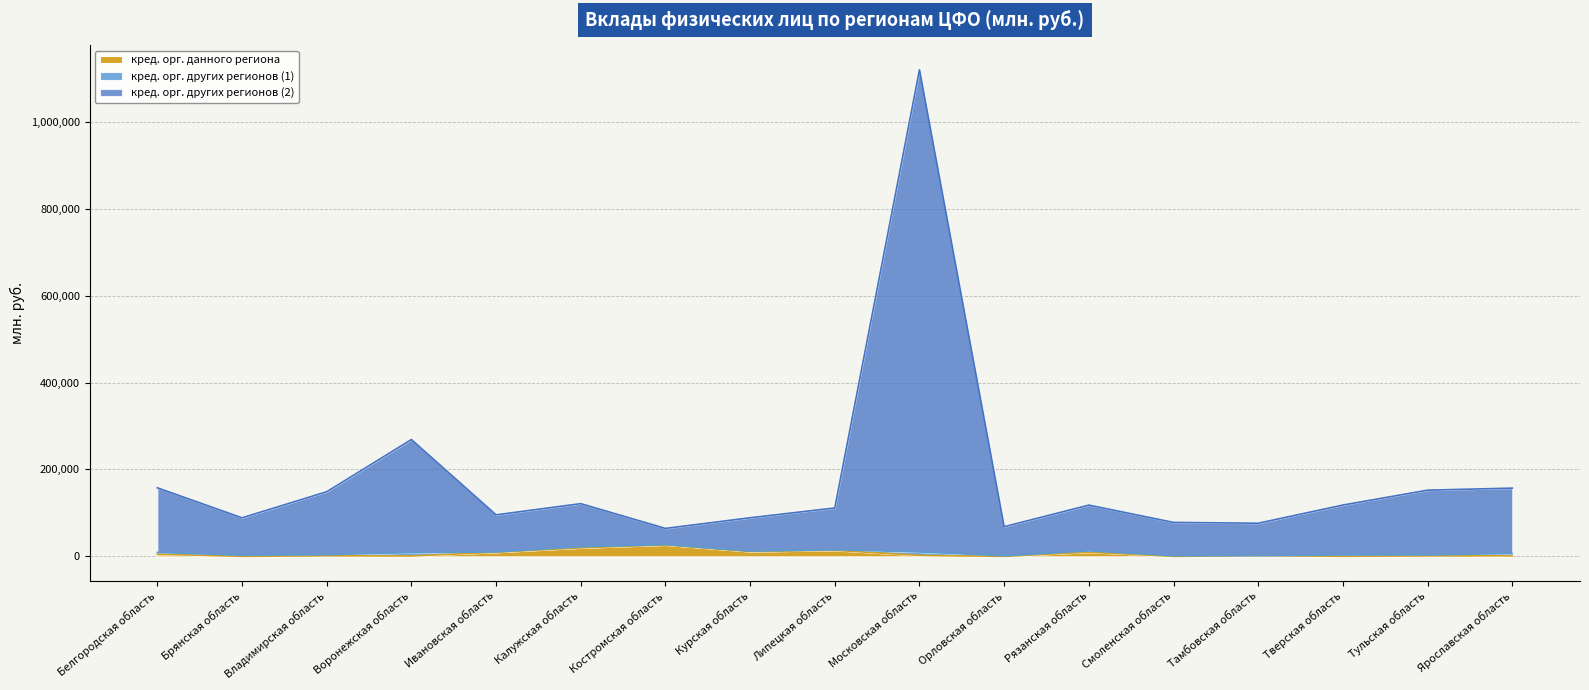

True or false: кред. орг. других регионов (2) and кред. орг. данного региона intersect in this chart.

False